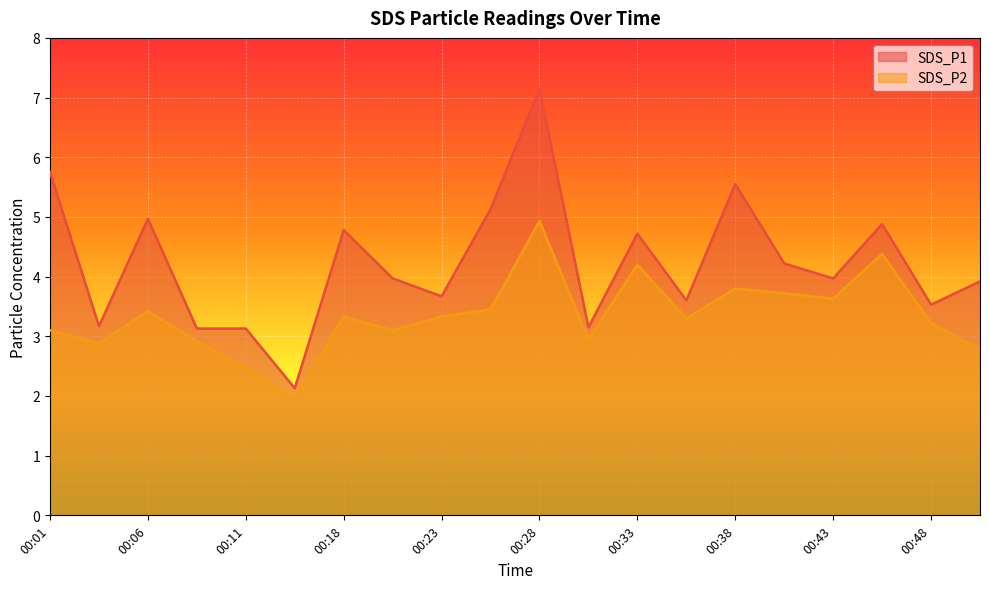

True or false: SDS_P2 and SDS_P1 cross at least once.

False